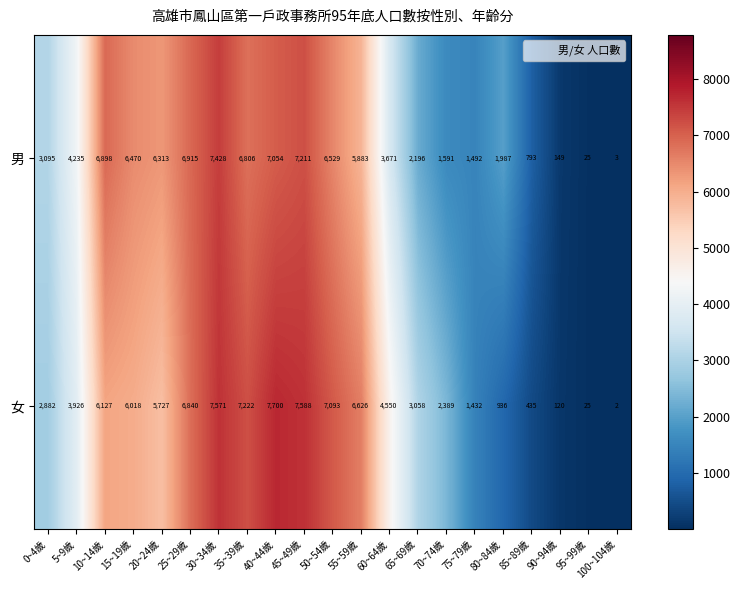

Which series has the largest range (max minus min)?

女